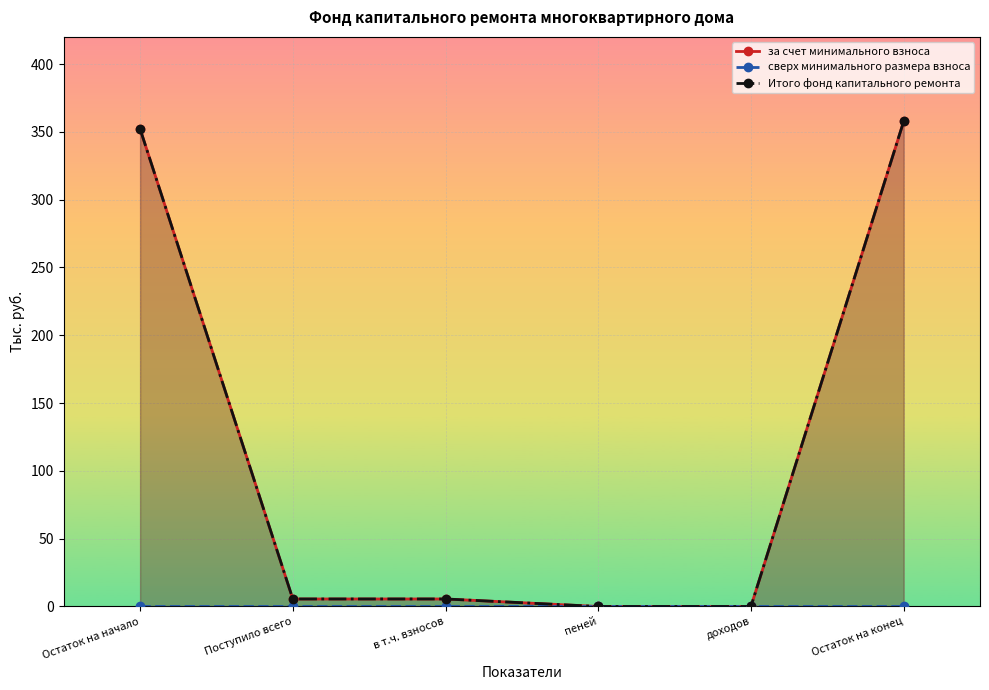

The Итого фонд капитального ремонта series shows 493.5 at Остаток на конец. True or false?

False